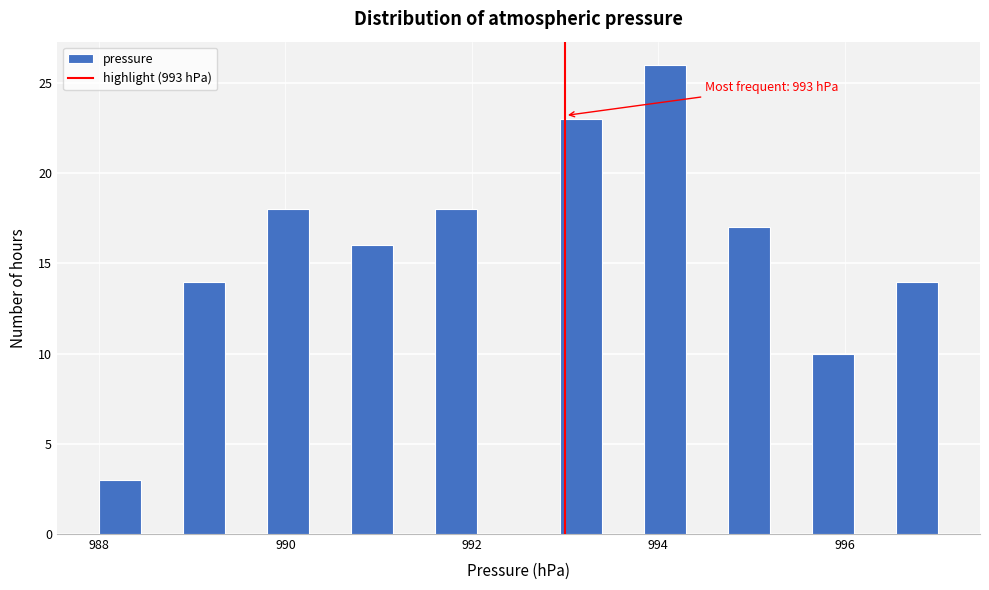

Read against the x-axis, roughly where is the centre of the tallest bar?

994.0